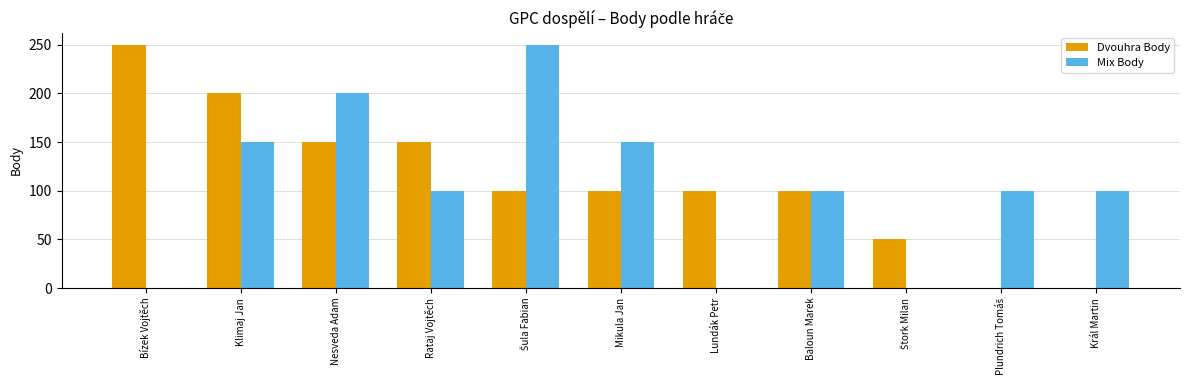

The Mix Body series shows 175 at Baloun Marek. True or false?

False